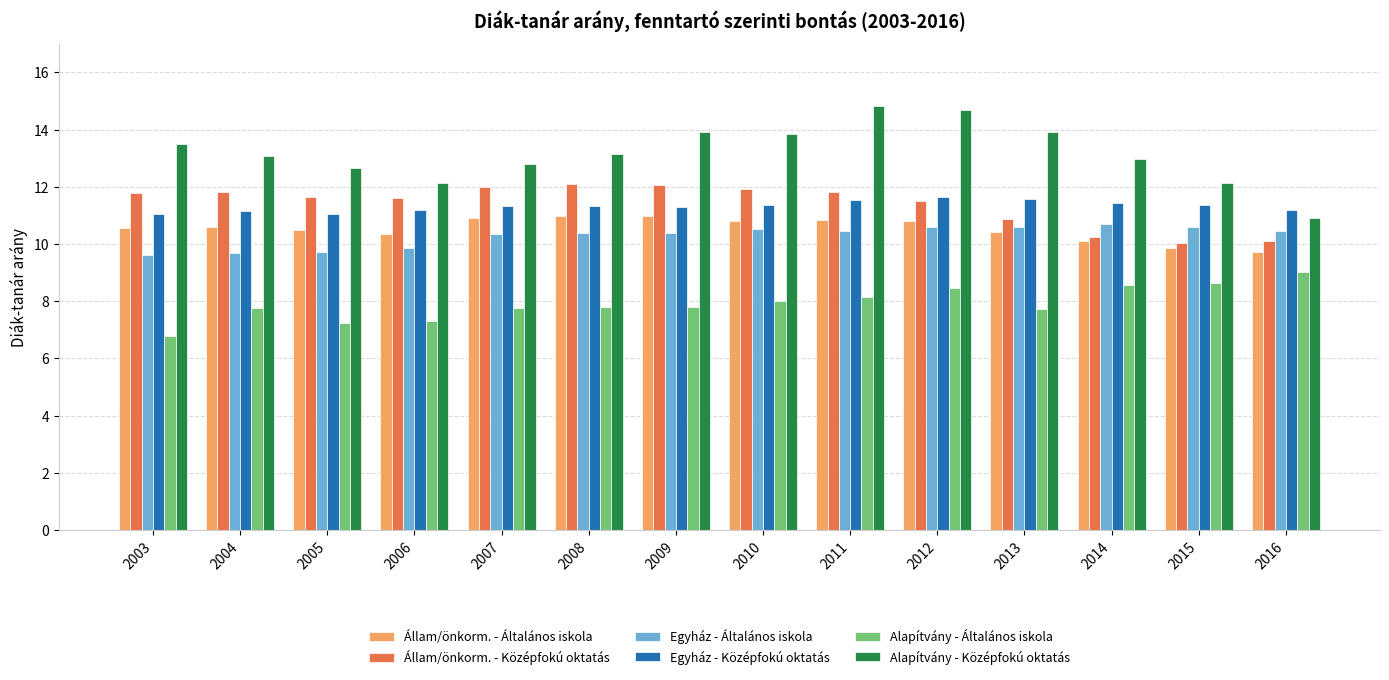

Which series changed the most between 2008 and 2011?

Alapítvány - Középfokú oktatás